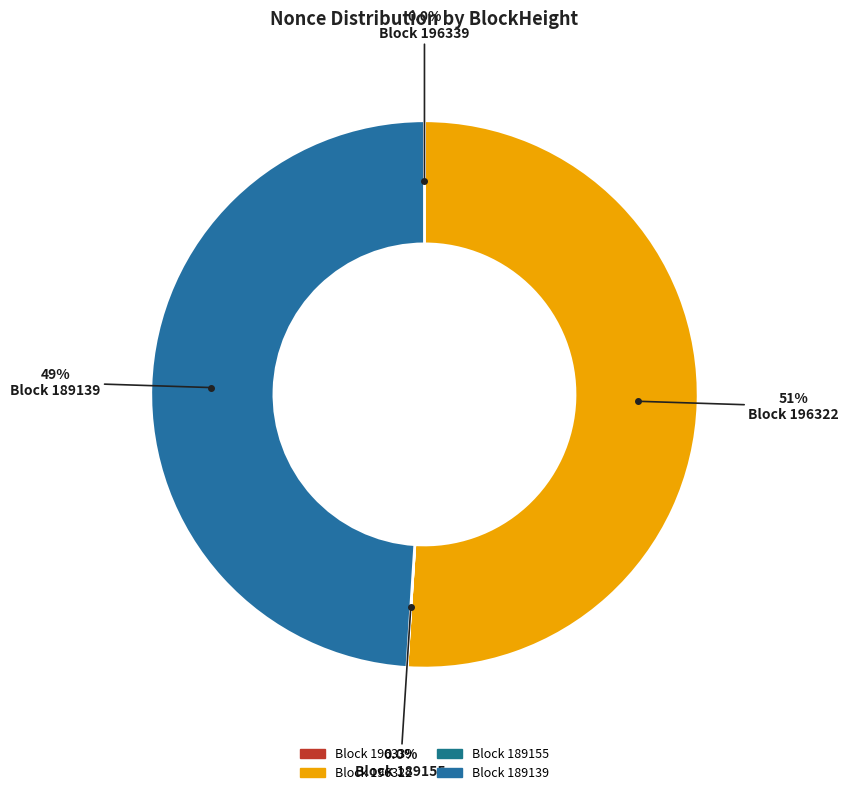

How many segments does this pie chart have?

4